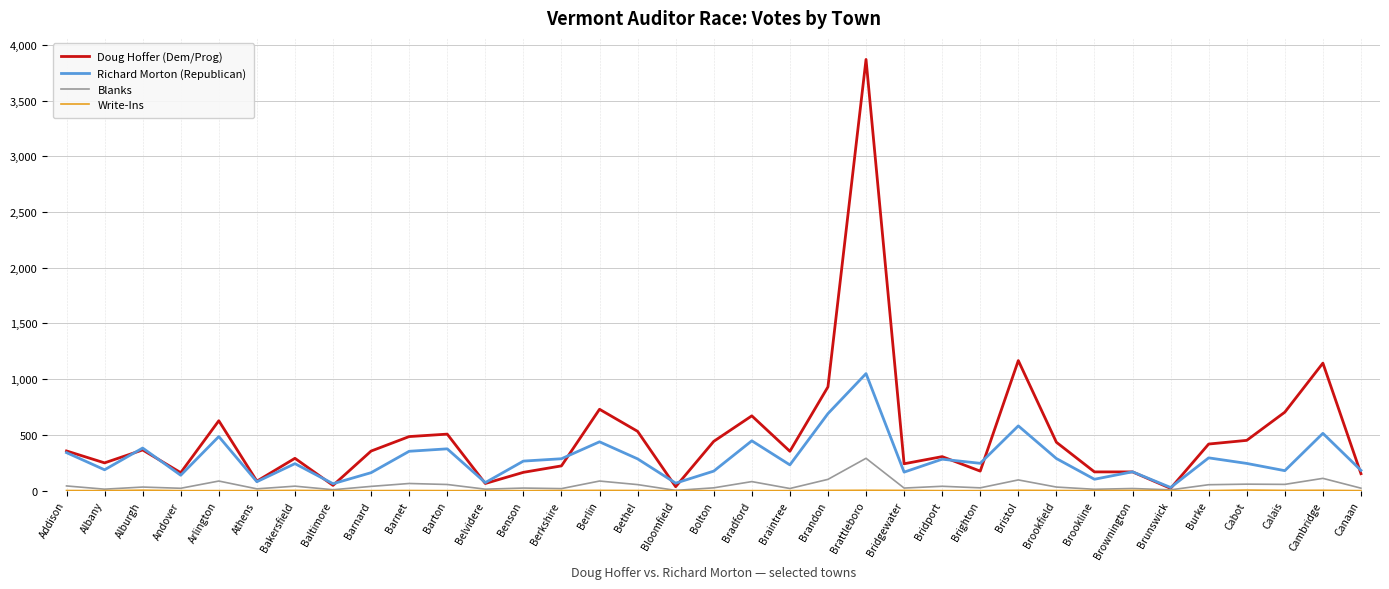

How many values in the Richard Morton (Republican) series are below 245?

17